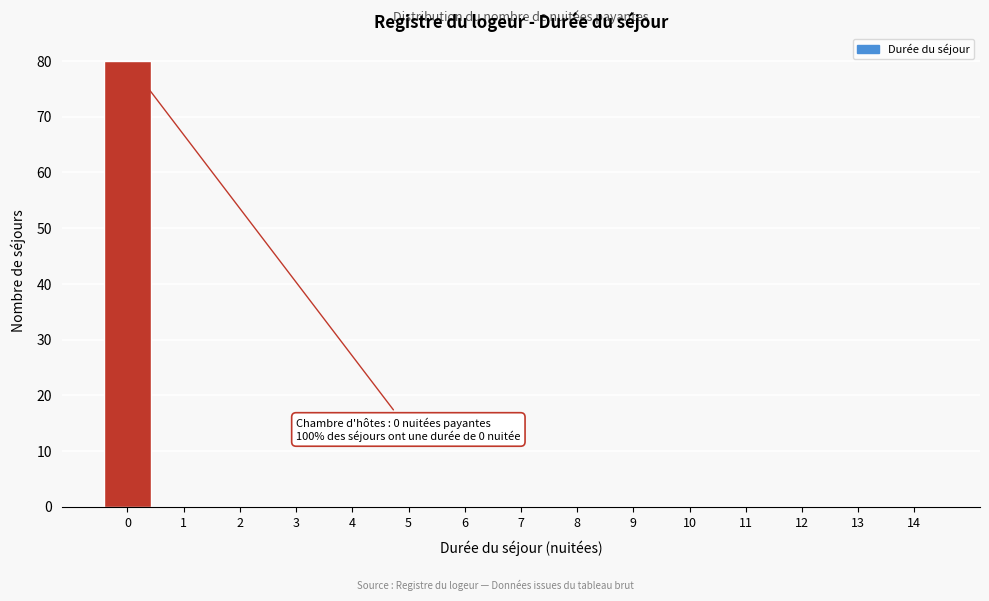

Reading left to right, list all the values displayed in this chart.

0=80	1=0	2=0	3=0	4=0	5=0	6=0	7=0	8=0	9=0	10=0	11=0	12=0	13=0	14=0